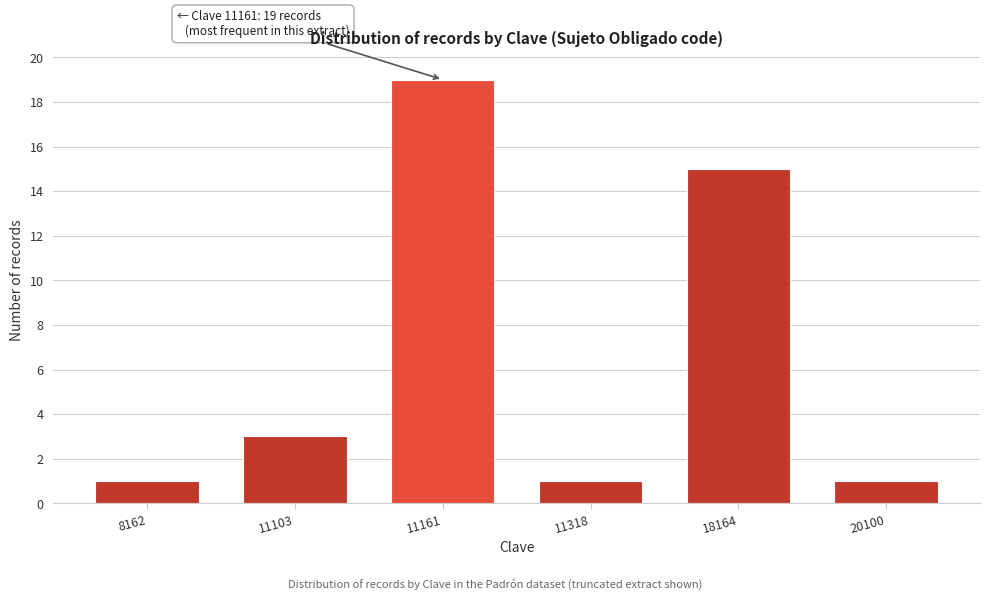

Reading right to left, extract all data points from this chart.

20100=1	18164=15	11318=1	11161=19	11103=3	8162=1